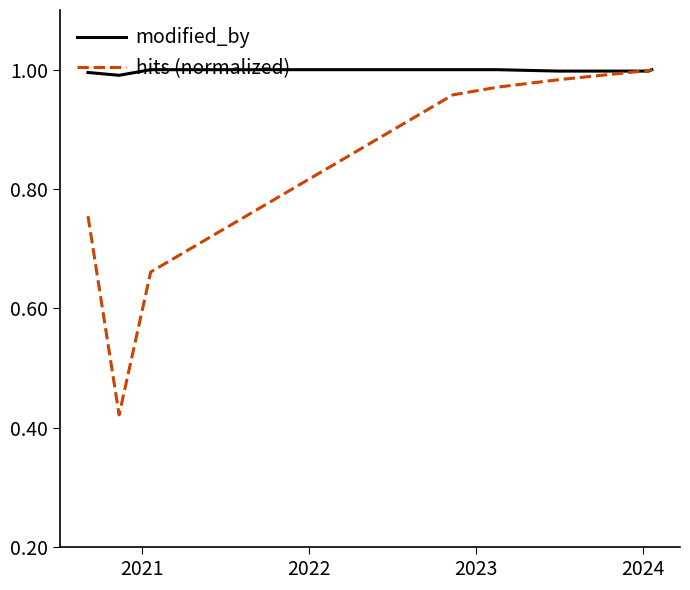

Rank the series by their average value, from lowest to highest.

hits (normalized), modified_by